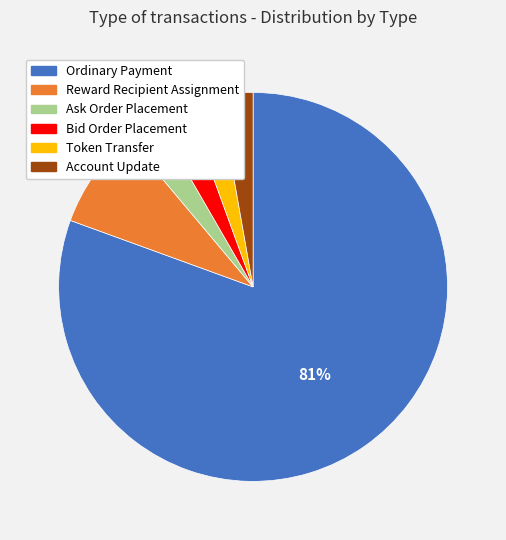

To the nearest percent, what is the average slice percentage?

17%